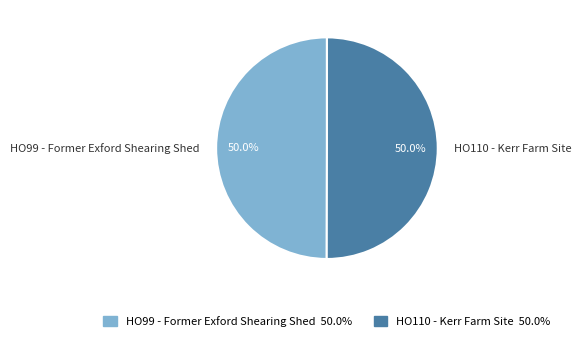

What is the ratio of the value at HO110 - Kerr Farm Site to the value at HO99 - Former Exford Shearing Shed?

1.0